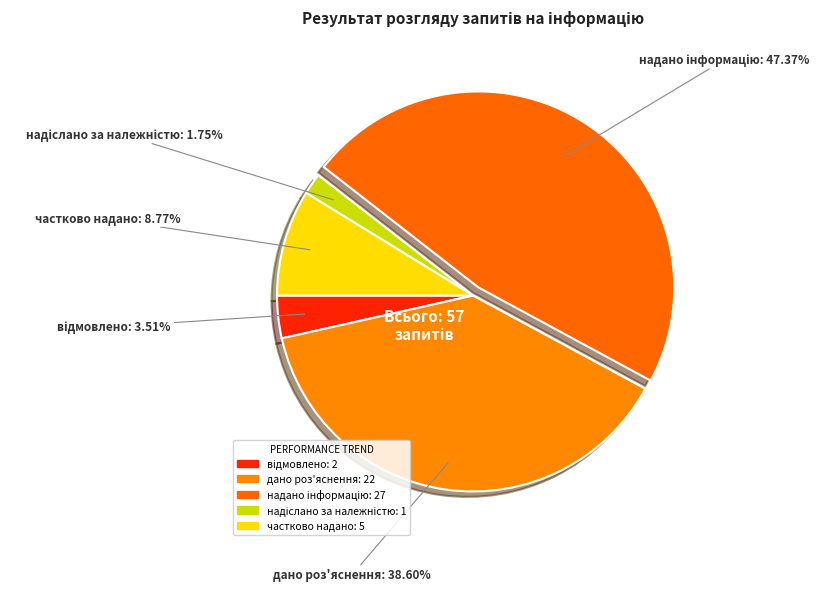

Combined, do частково надано and дано роз'яснення account for over 50%?

No